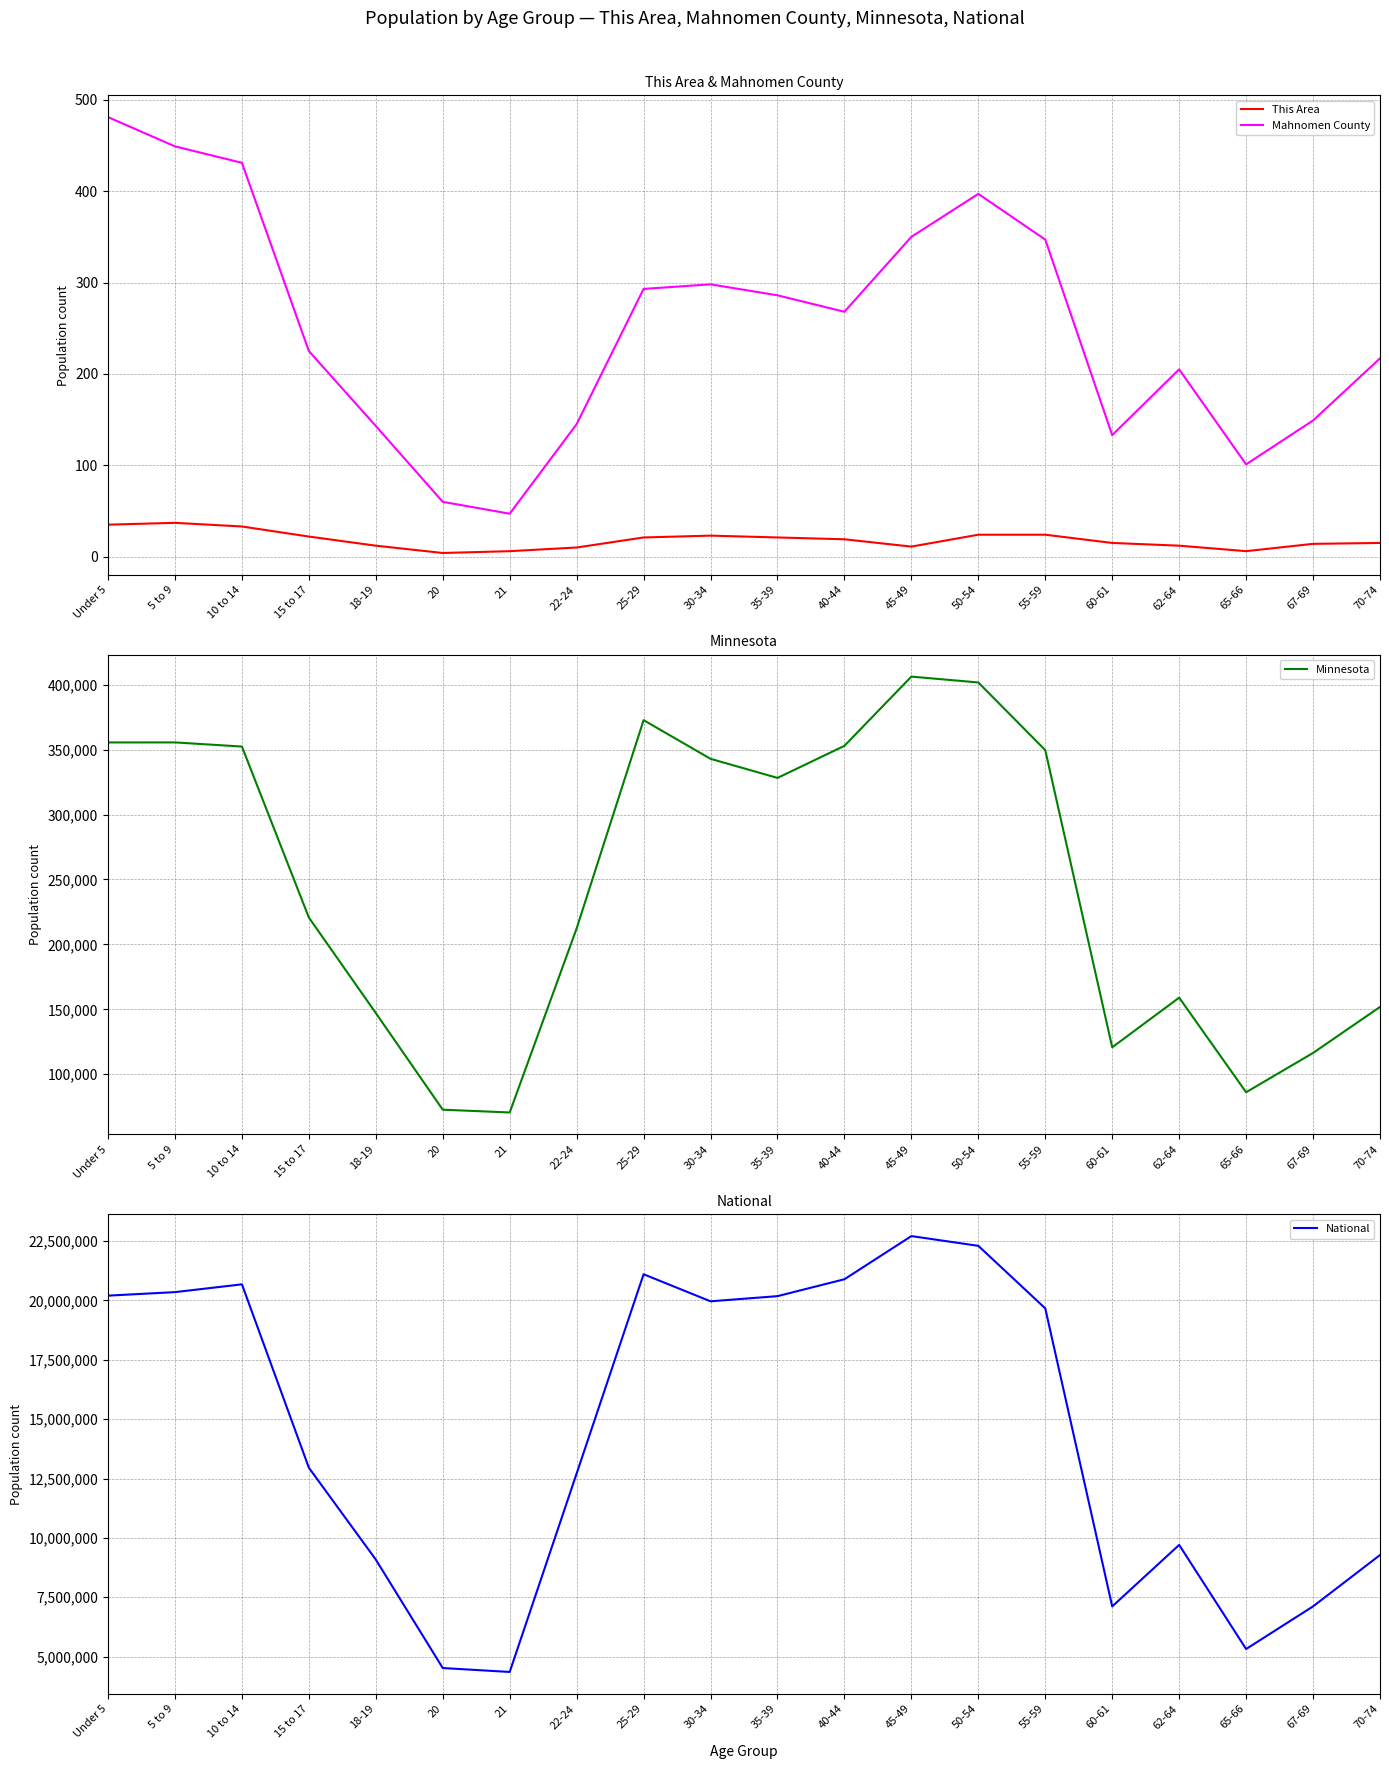

What is the sum of the National values at 55-59 and 70-74?

28942971